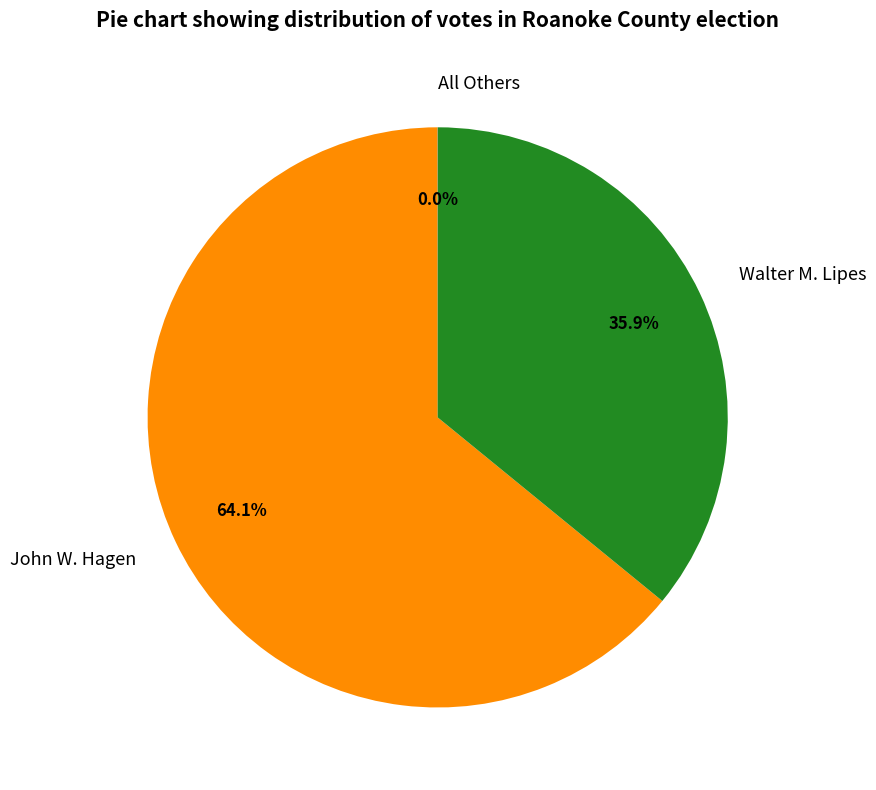

Is there any slice that represents more than half of the pie?

Yes